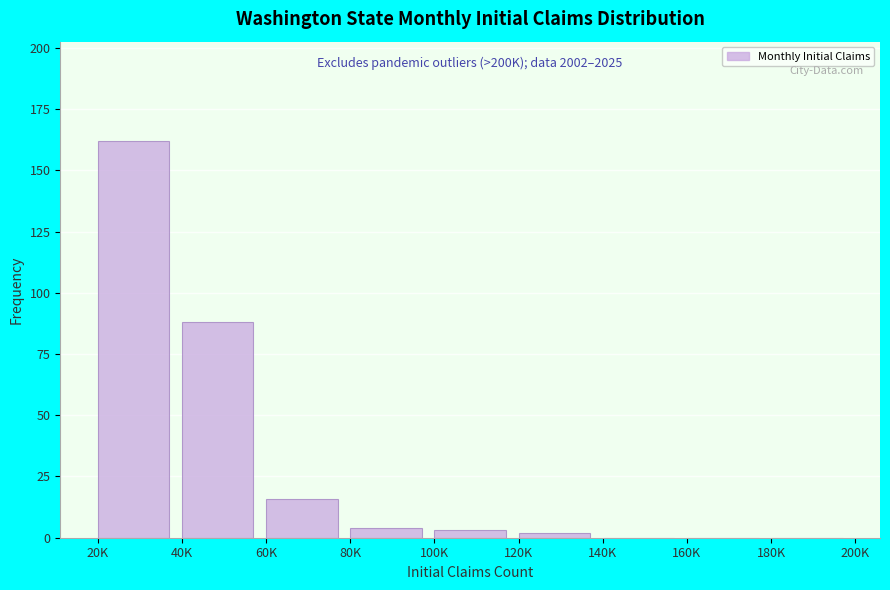

Reading left to right, what are all the values shown in this chart?

20K=162	40K=88	60K=16	80K=4	100K=3	120K=2	140K=0	160K=0	180K=0